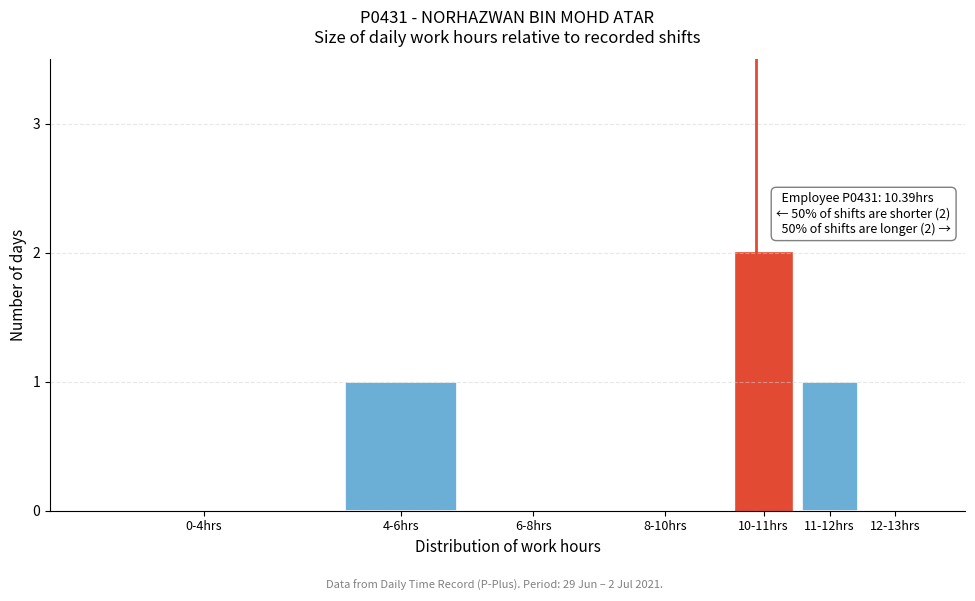

Reading left to right, extract all data points from this chart.

0-4hrs=0	4-6hrs=1	6-8hrs=0	8-10hrs=0	10-11hrs=2	11-12hrs=1	12-13hrs=0